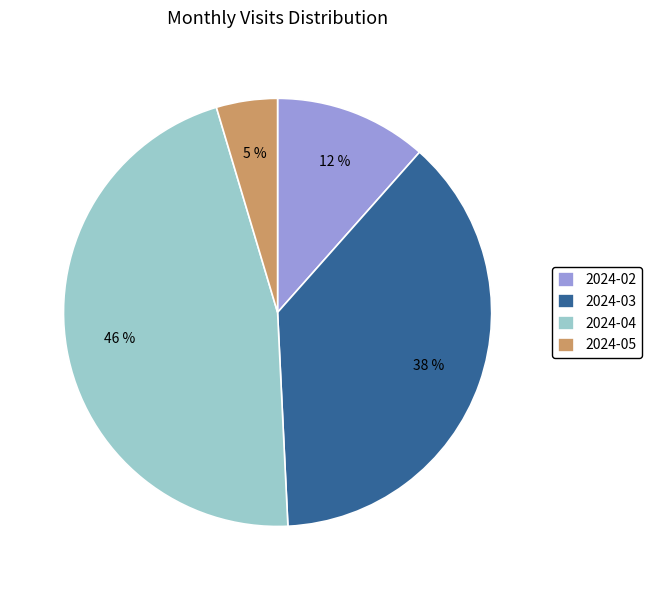

Does 2024-03 account for over 50% of the chart?

No